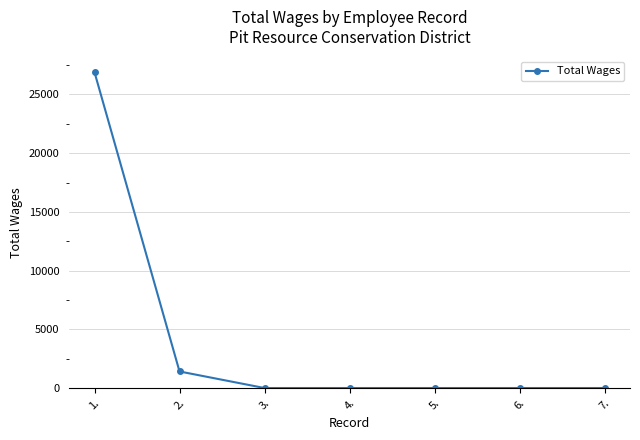

What is the value of the 2nd point from the left?

1410